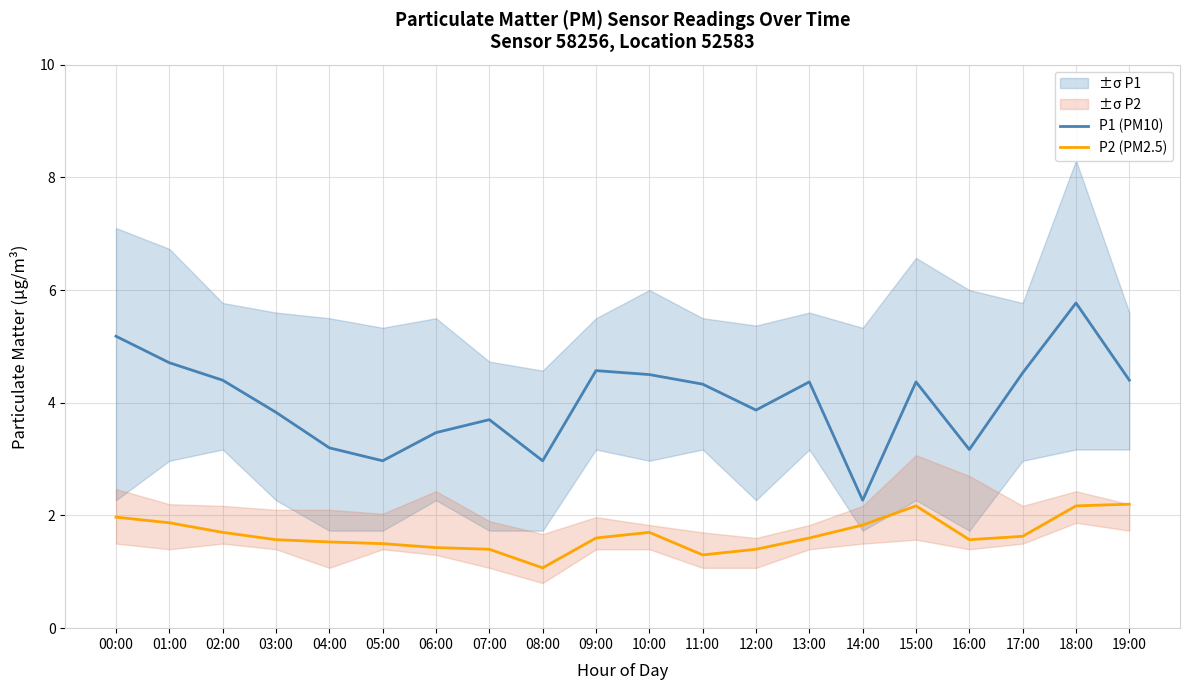

Where is the first local minimum for P1 (PM10)?

05:00